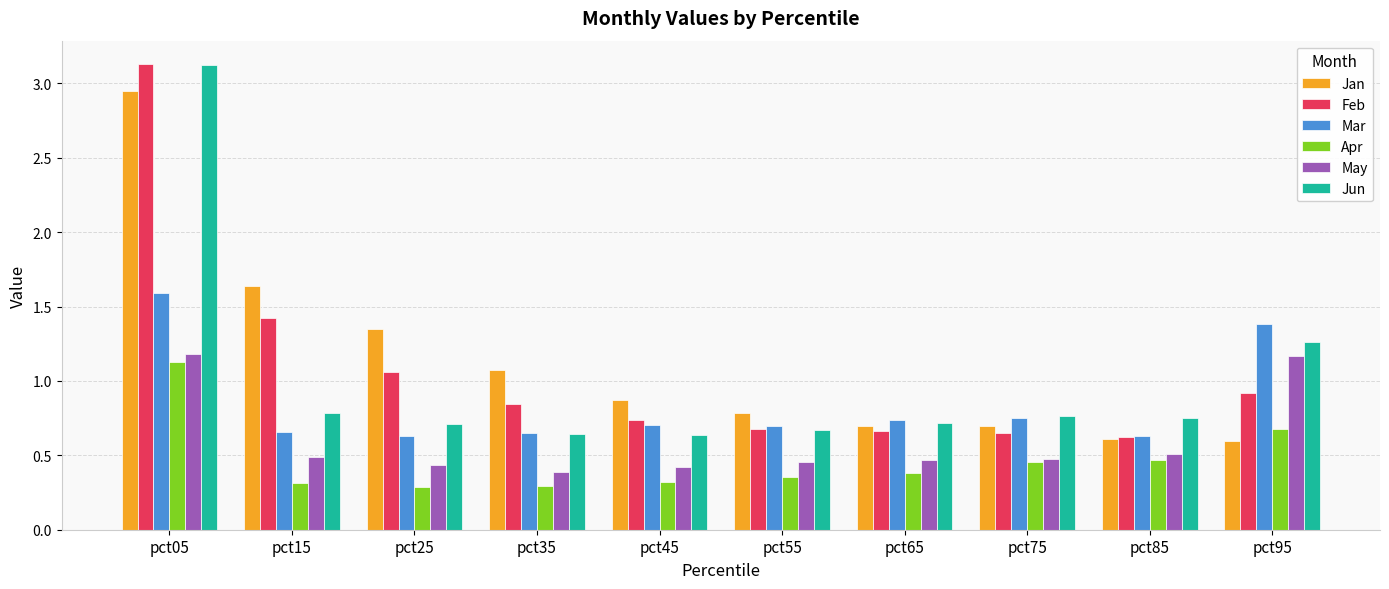

What are all the series names shown in the legend?

Jan, Feb, Mar, Apr, May, Jun